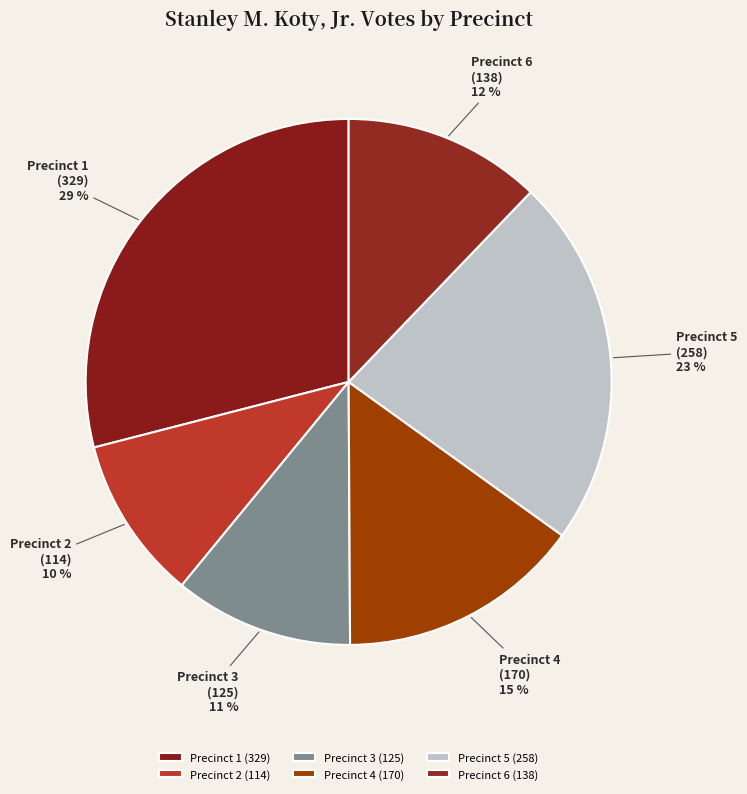

To the nearest percent, what percentage of the pie is Precinct 3?

11%